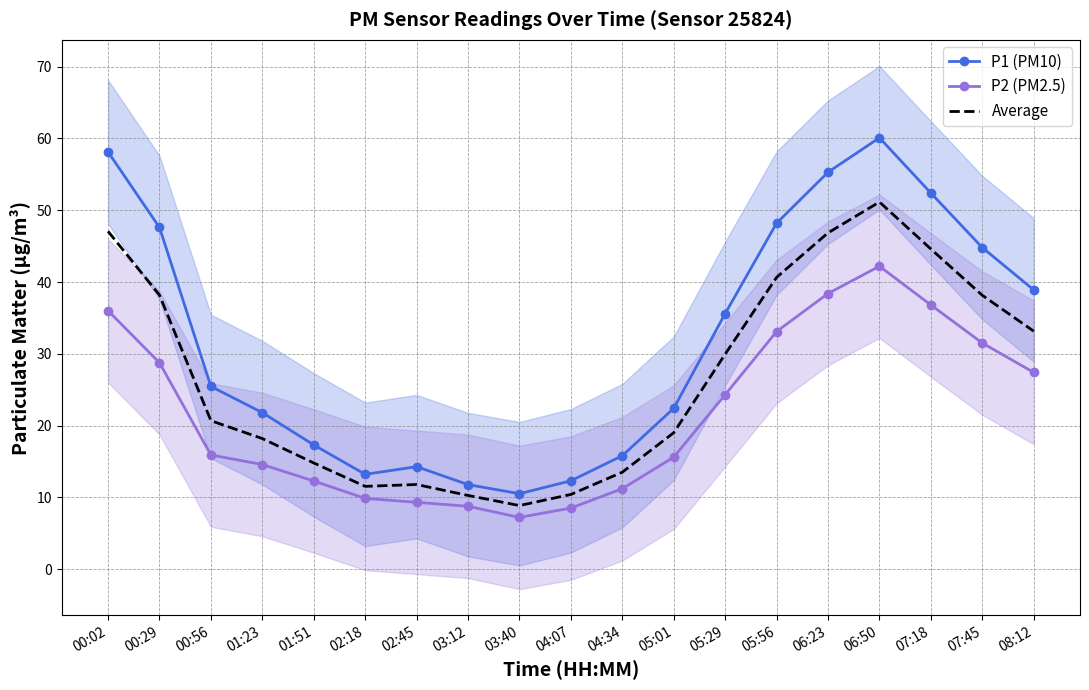

The value of Average at 03:40 is 8.8. True or false?

True